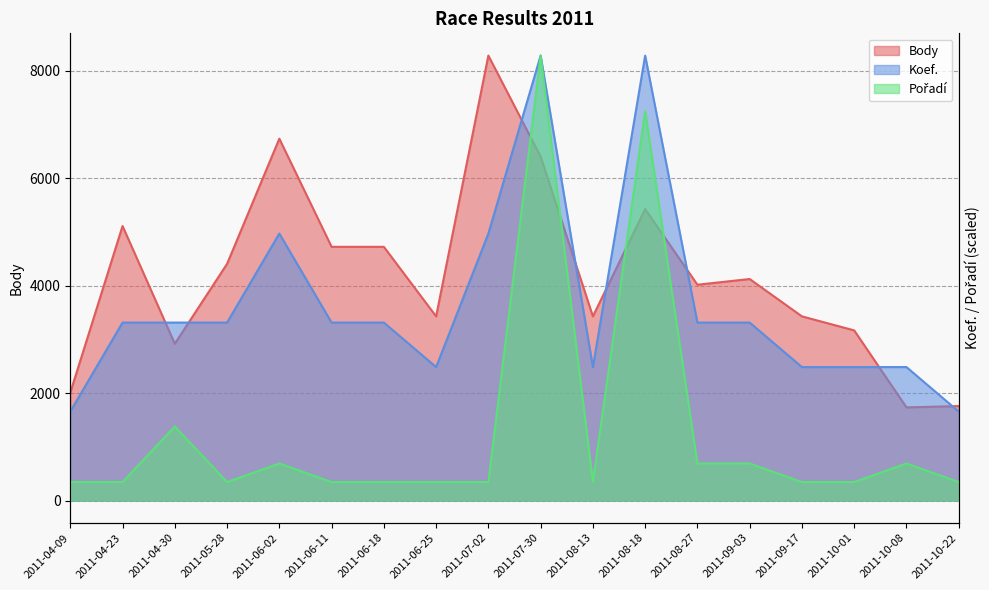

What is the sum of the Koef. values at 2011-07-02 and 2011-10-22?

3973.9